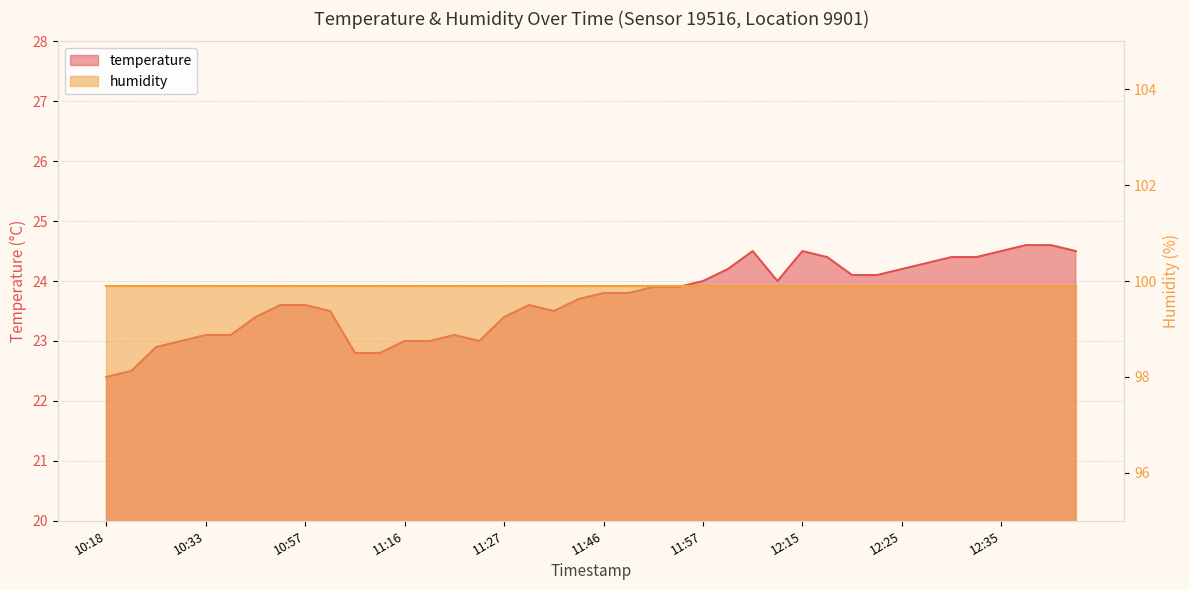

What is the maximum value shown in the chart?

24.6